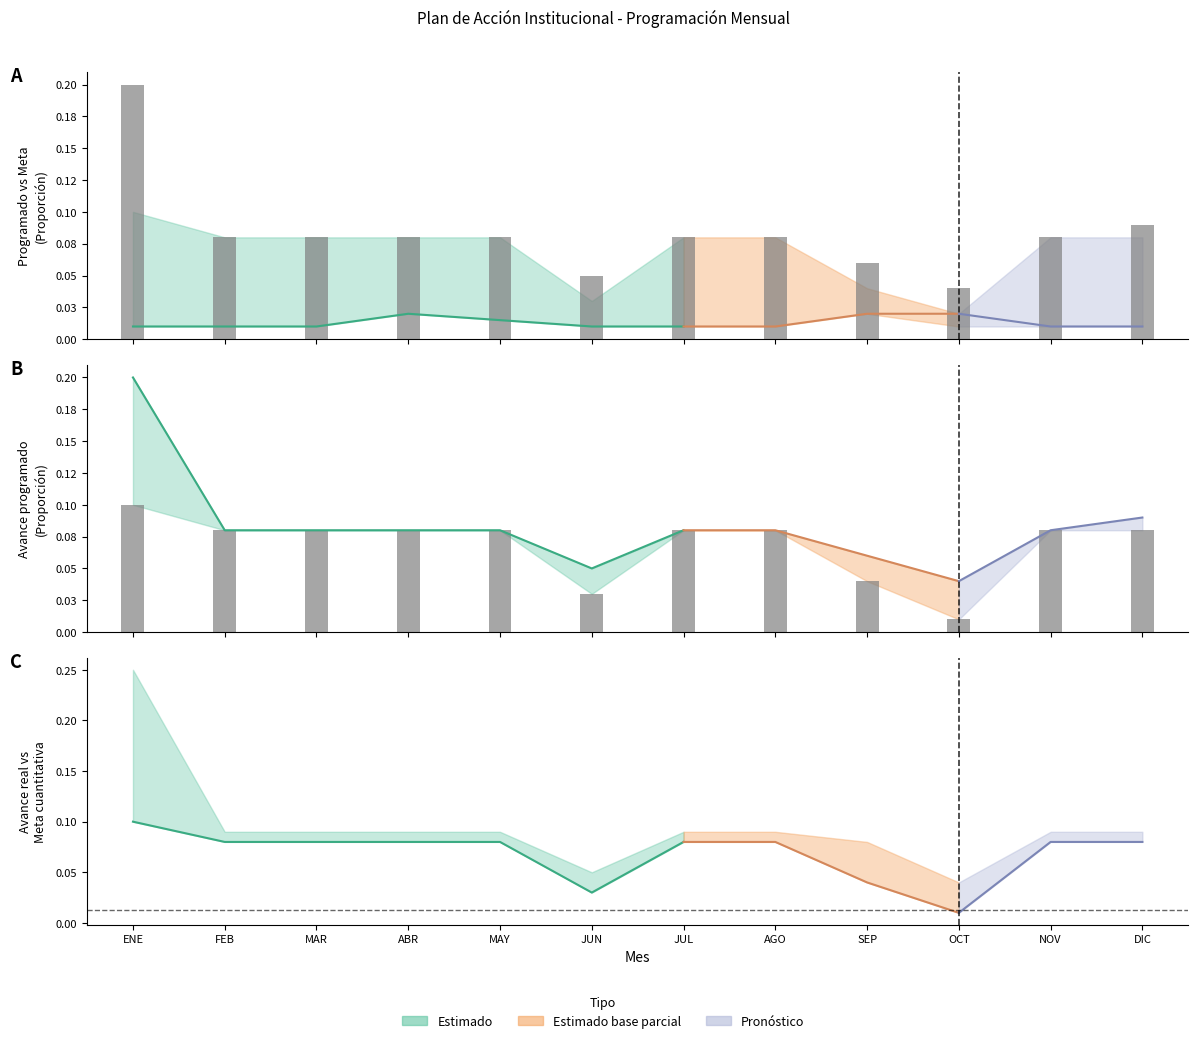

Which category has the lowest value across all series?

OCT